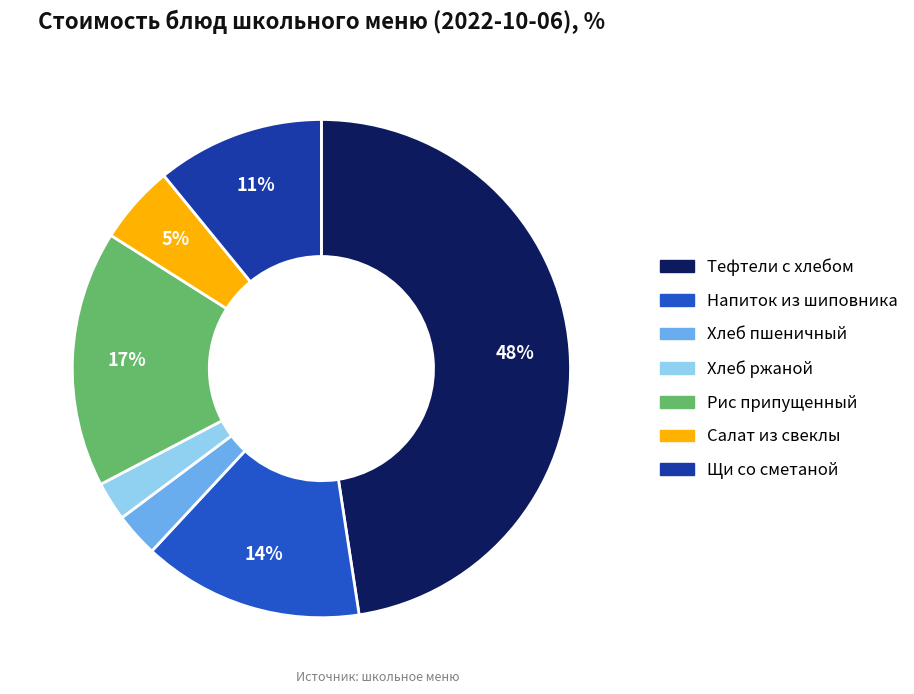

To the nearest percent, what is the difference between the largest and smallest slice percentages?

45%